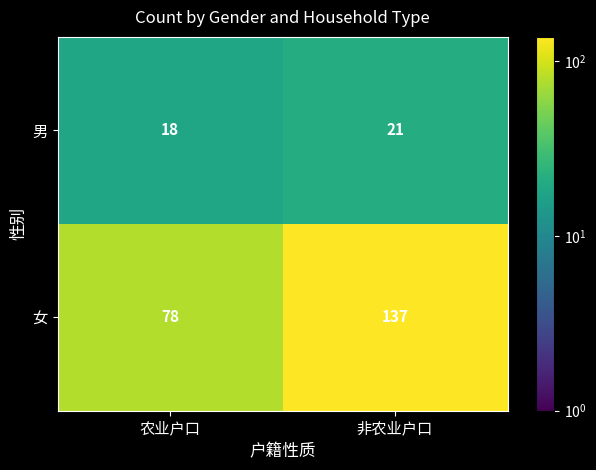

What is the total value across all series at 非农业户口?

158